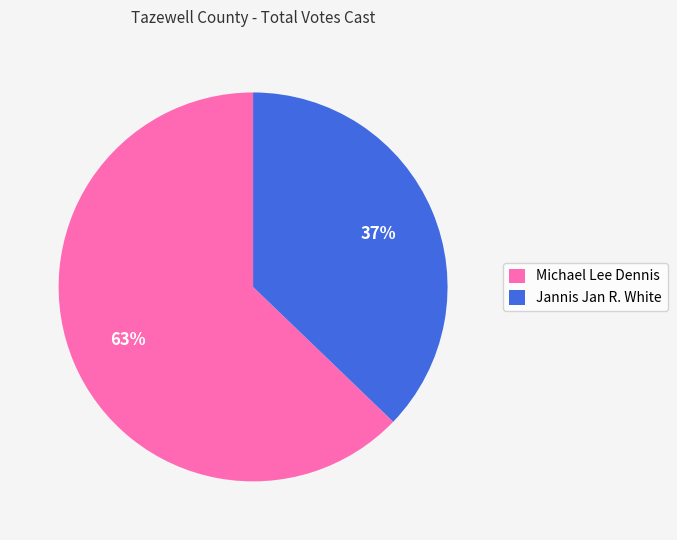

Combined, do Jannis Jan R. White and Michael Lee Dennis account for over 50%?

Yes